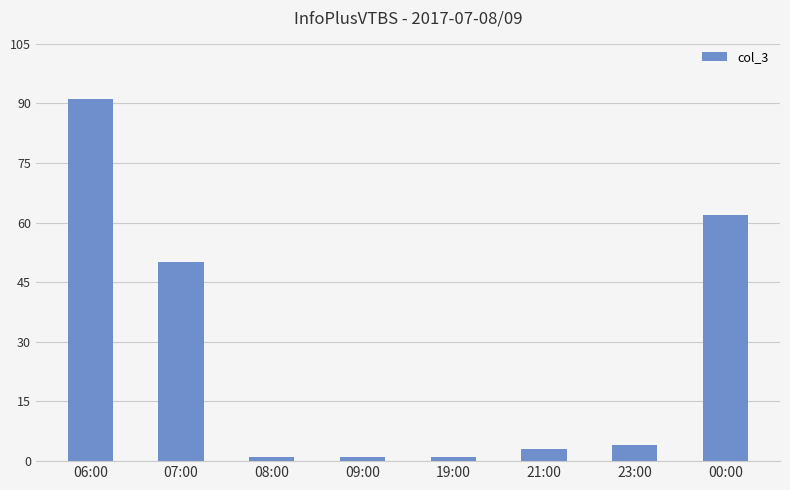

Which has a higher value, 21:00 or 06:00?

06:00